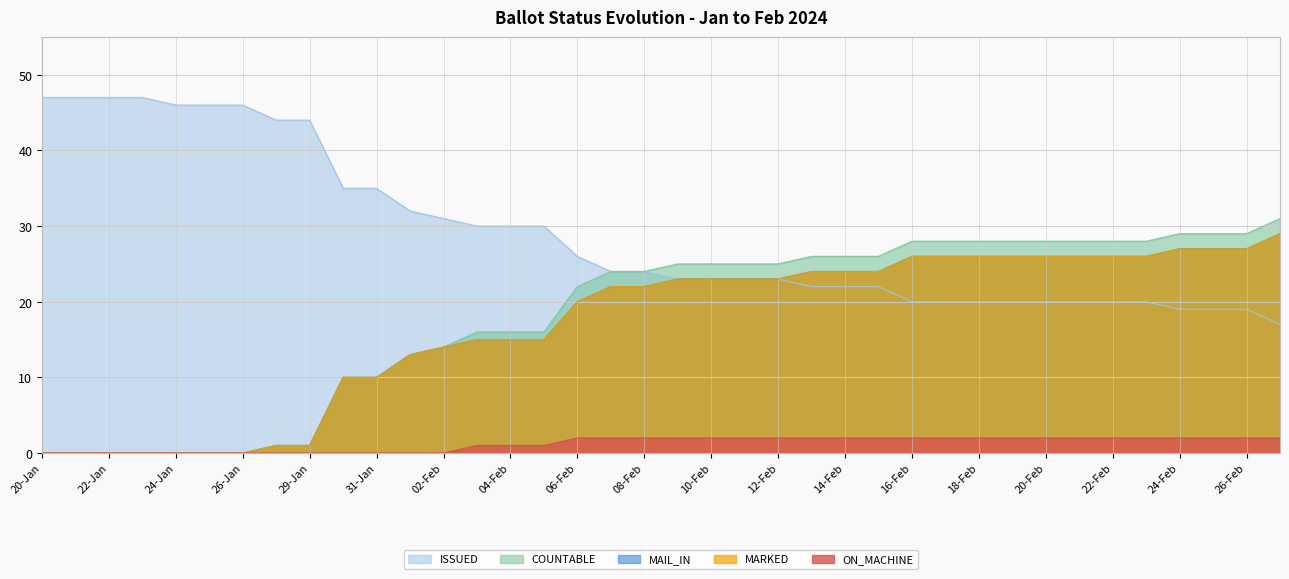

What are all the series names shown in the legend?

MAIL_IN, COUNTABLE, MARKED, ON_MACHINE, ISSUED